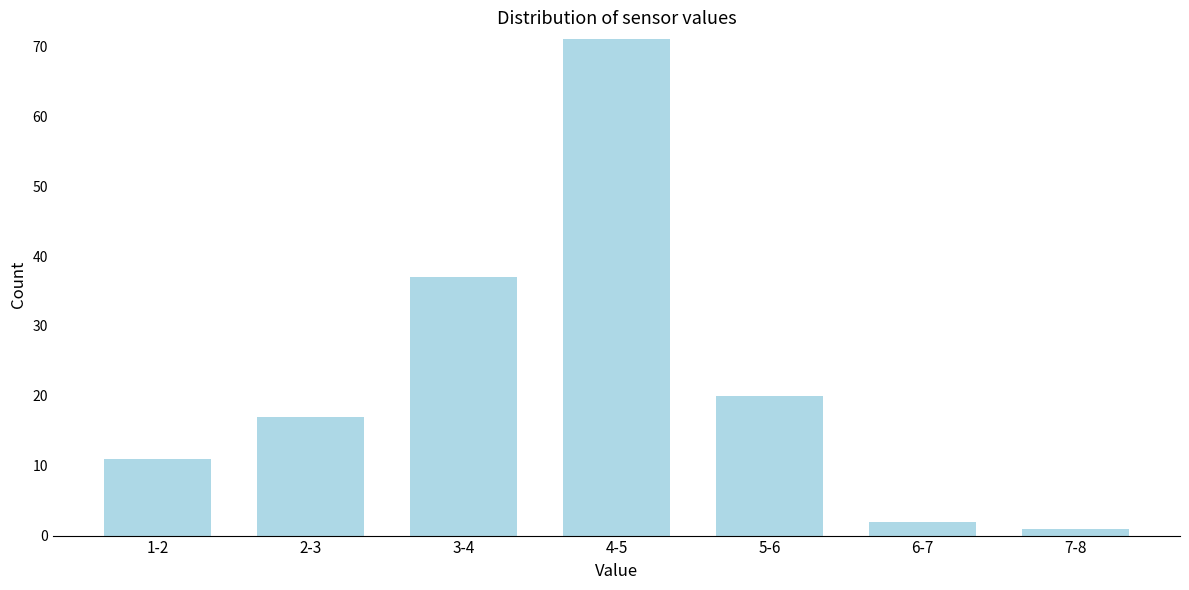

Reading left to right, transcribe all the data shown in this chart.

11	17	37	71	20	2	1